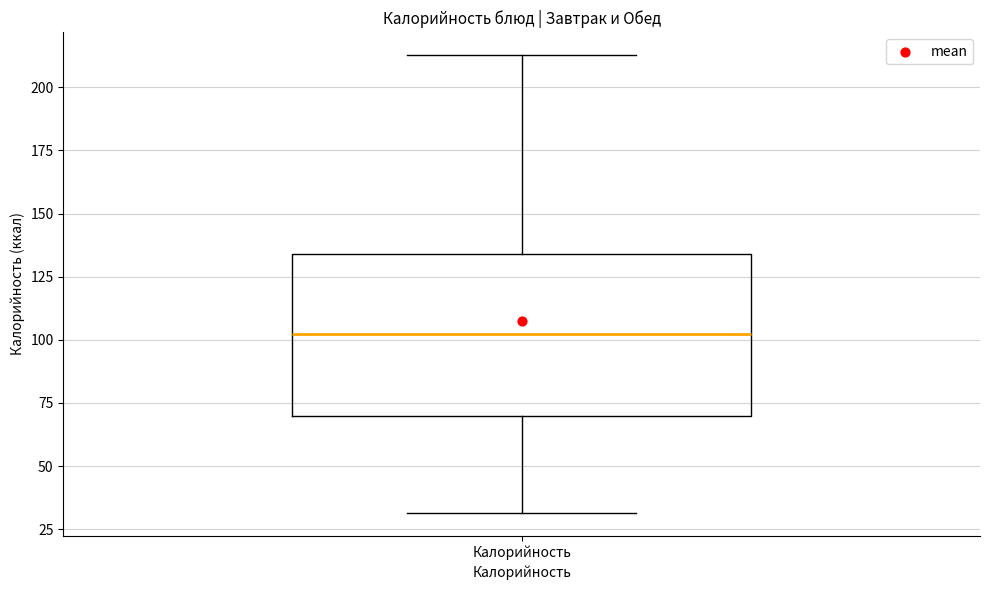

Where is the upper edge of the box for Калорийность on the y-axis? The values are not printed on the chart, so give them approximately, as read against the axis.

135